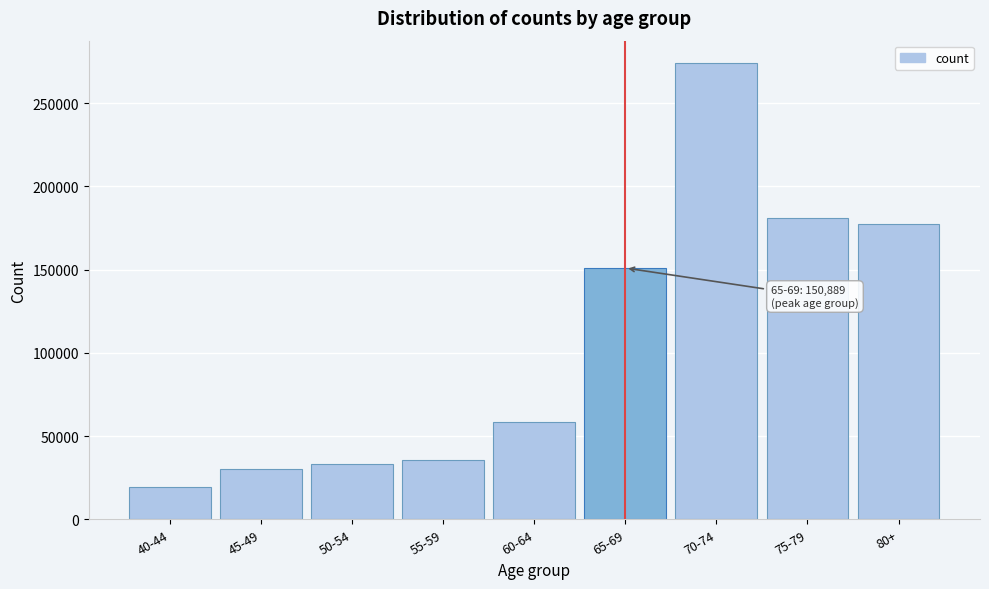

Reading right to left, what are all the values shown in this chart?

177564	180886	273748	150889	58420	35721	33440	30388	19640